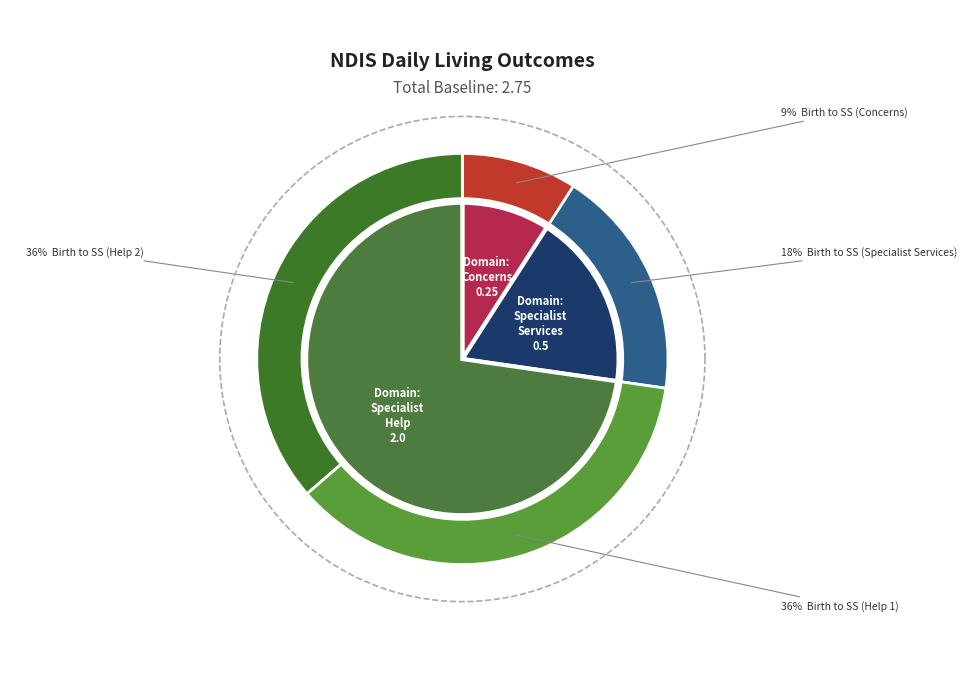

To the nearest percent, what percentage of the pie is Daily living - concerns in 6 areas?

9%